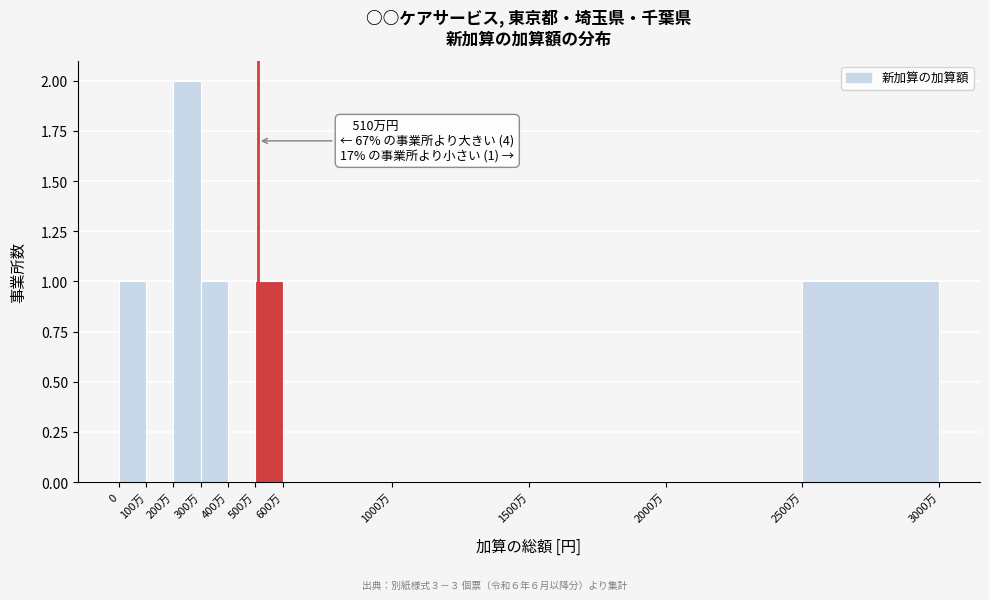

Reading right to left, list all the values displayed in this chart.

2500万=1	2000万=0	1500万=0	1000万=0	600万=0	500万=1	400万=0	300万=1	200万=2	100万=0	0=1